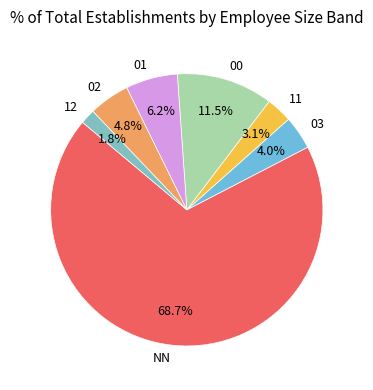

Which slice is the largest?

NN